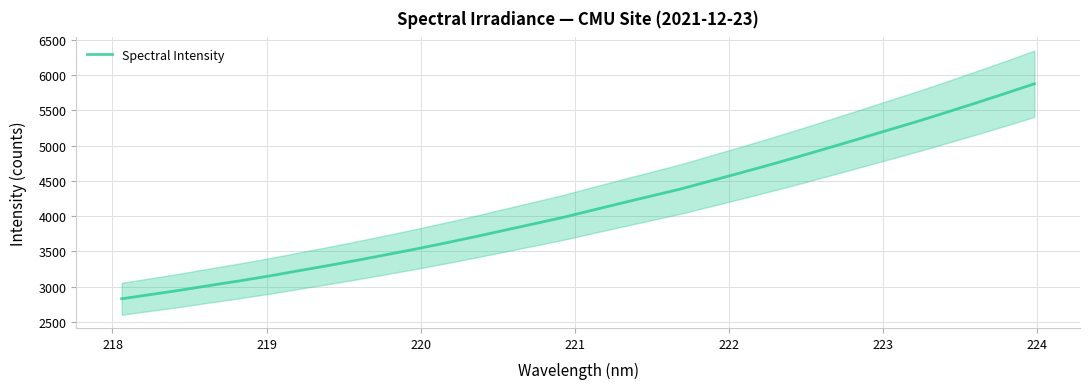

What is the lowest value of the Spectral Intensity series?

2827.9